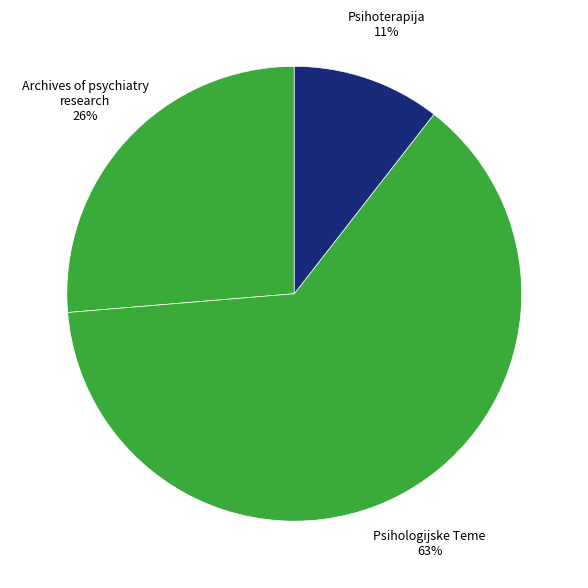

Does any single category account for the majority?

Yes